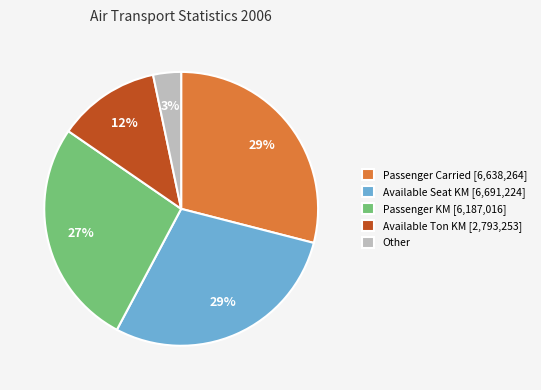

Does any single category account for the majority?

No